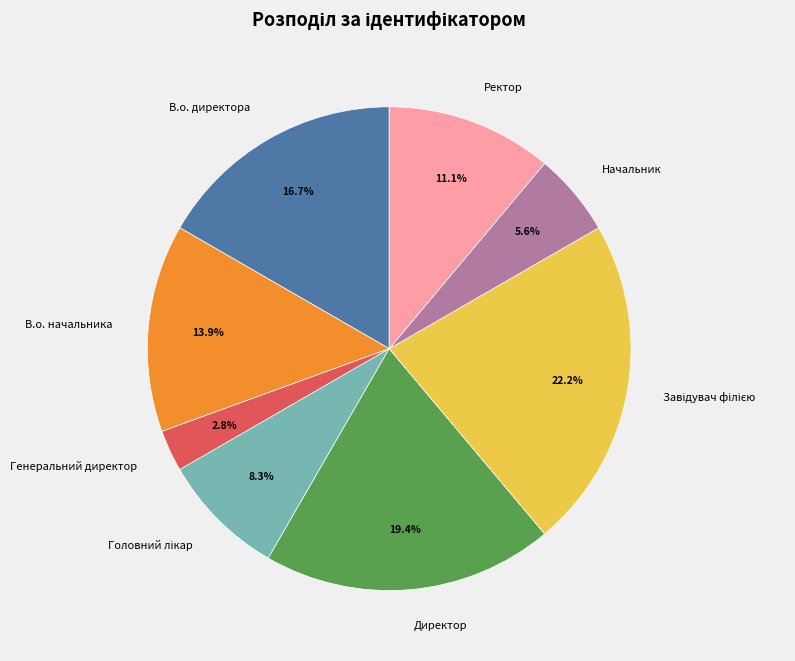

Which category has the smallest portion of the pie?

Генеральний директор